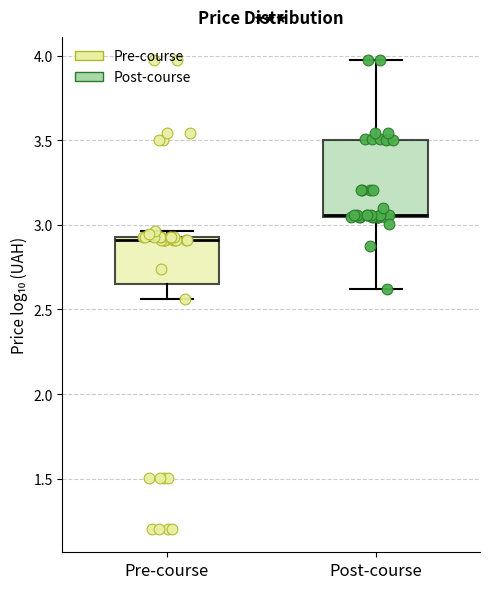

Comparing the boxes themselves (not the whiskers), which one is the tallest?

Post-course